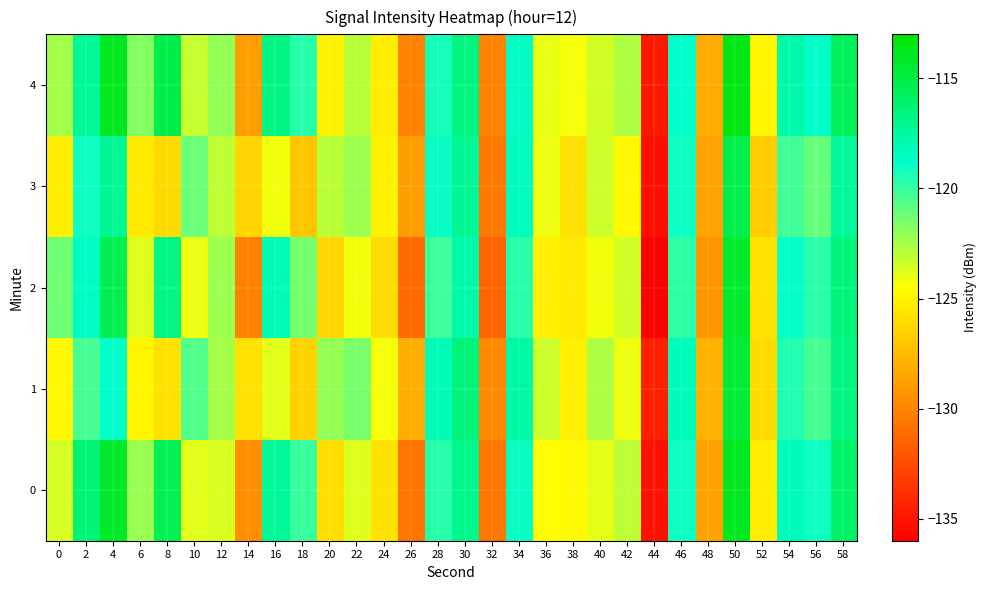

At which category does the chart reach its peak across all series?

50